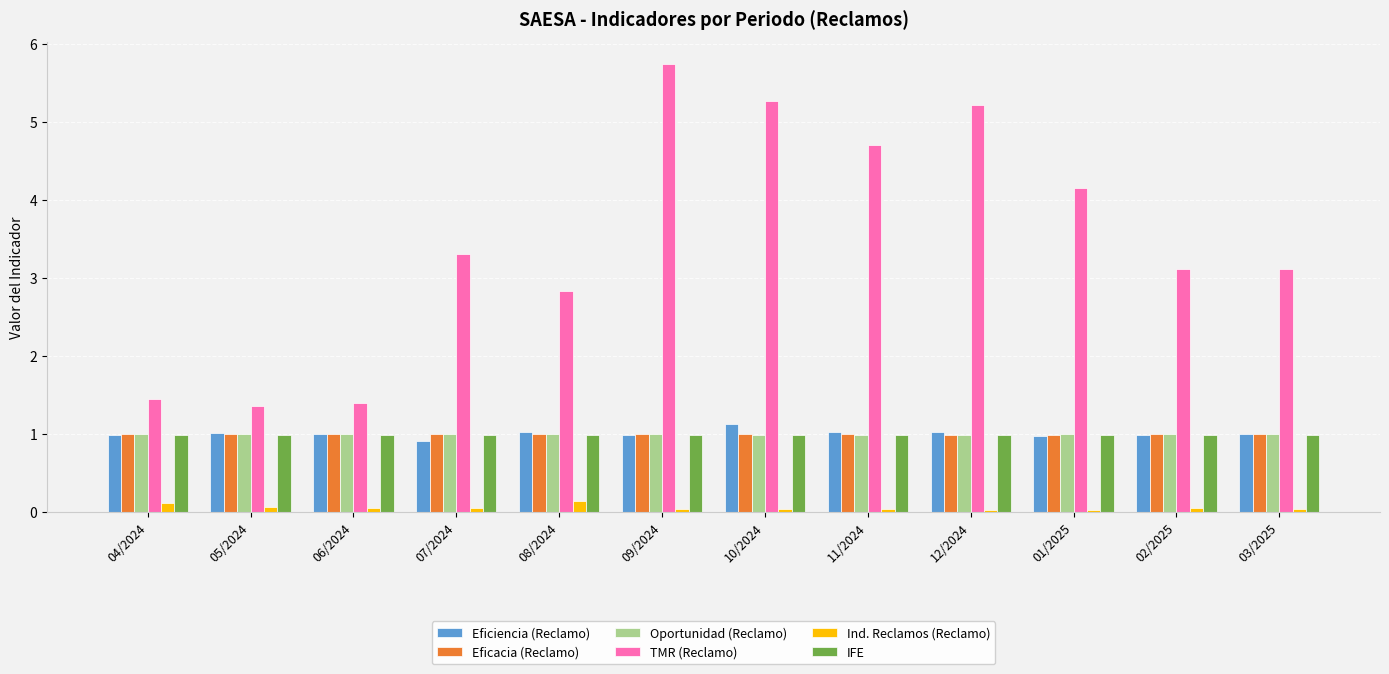

What is the difference between the maximum and minimum values in the TMR (Reclamo) series?

4.4